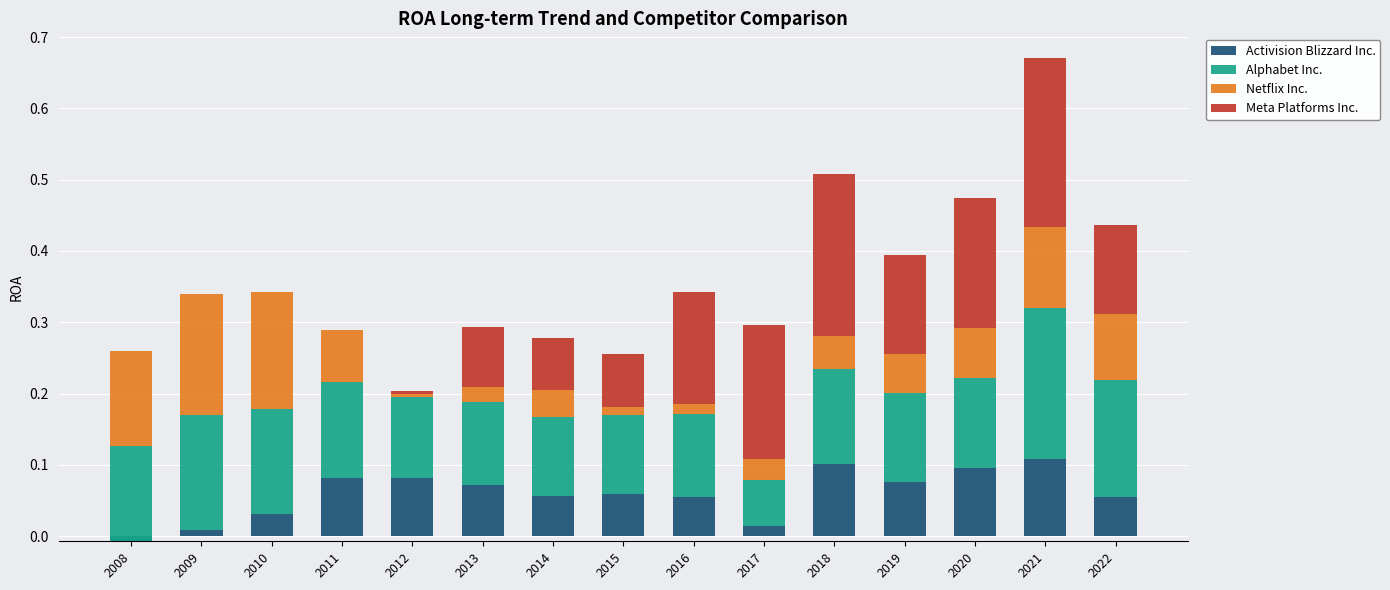

The Netflix Inc. series shows 0.1 at 2021. True or false?

True